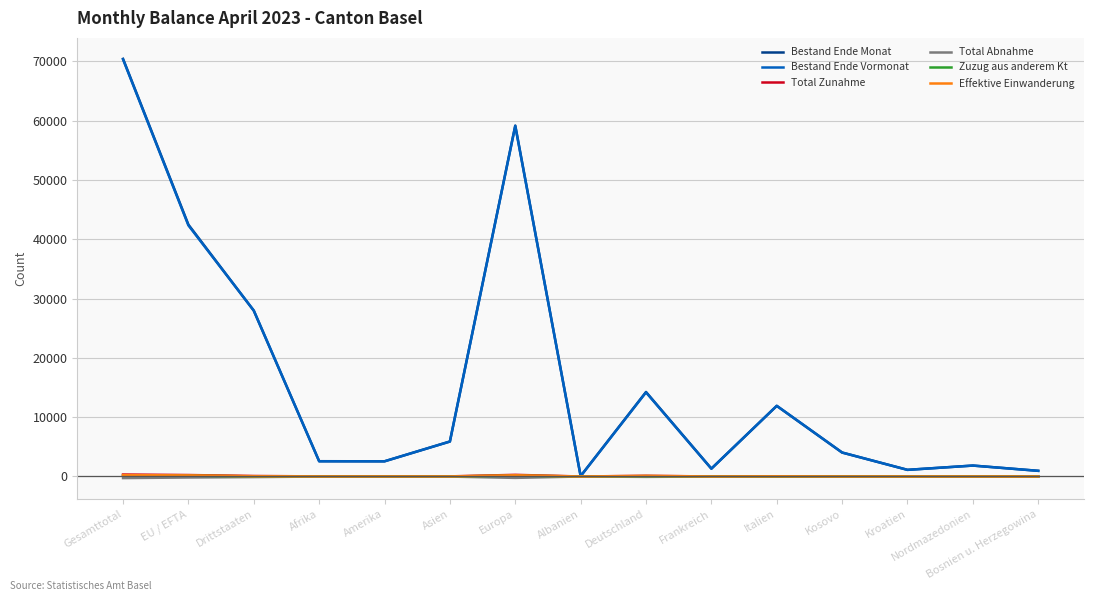

What is the highest value of the Bestand Ende Monat series?

70428